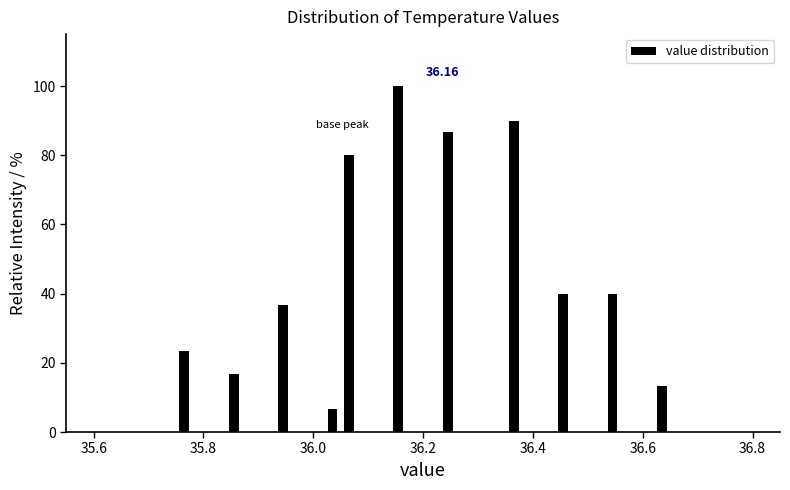

Read against the x-axis, roughly where is the centre of the tallest bar?

36.16